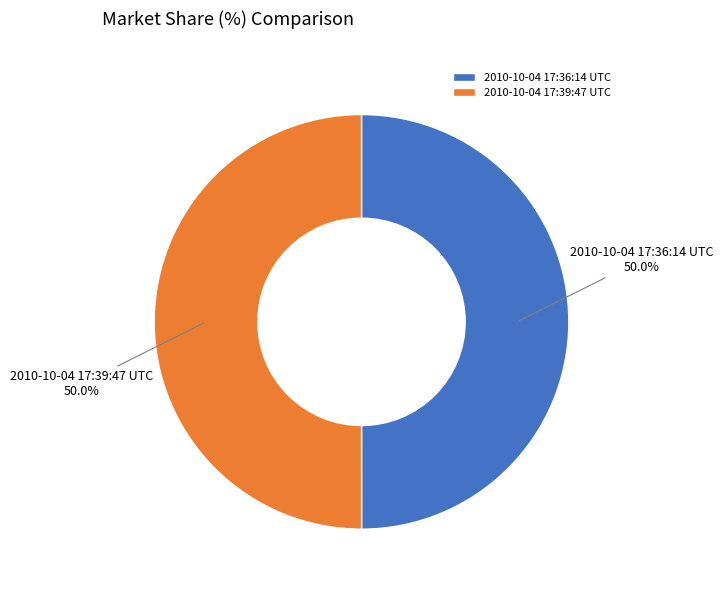

What is the ratio of the value at 2010-10-04 17:36:14 UTC to the value at 2010-10-04 17:39:47 UTC?

1.0